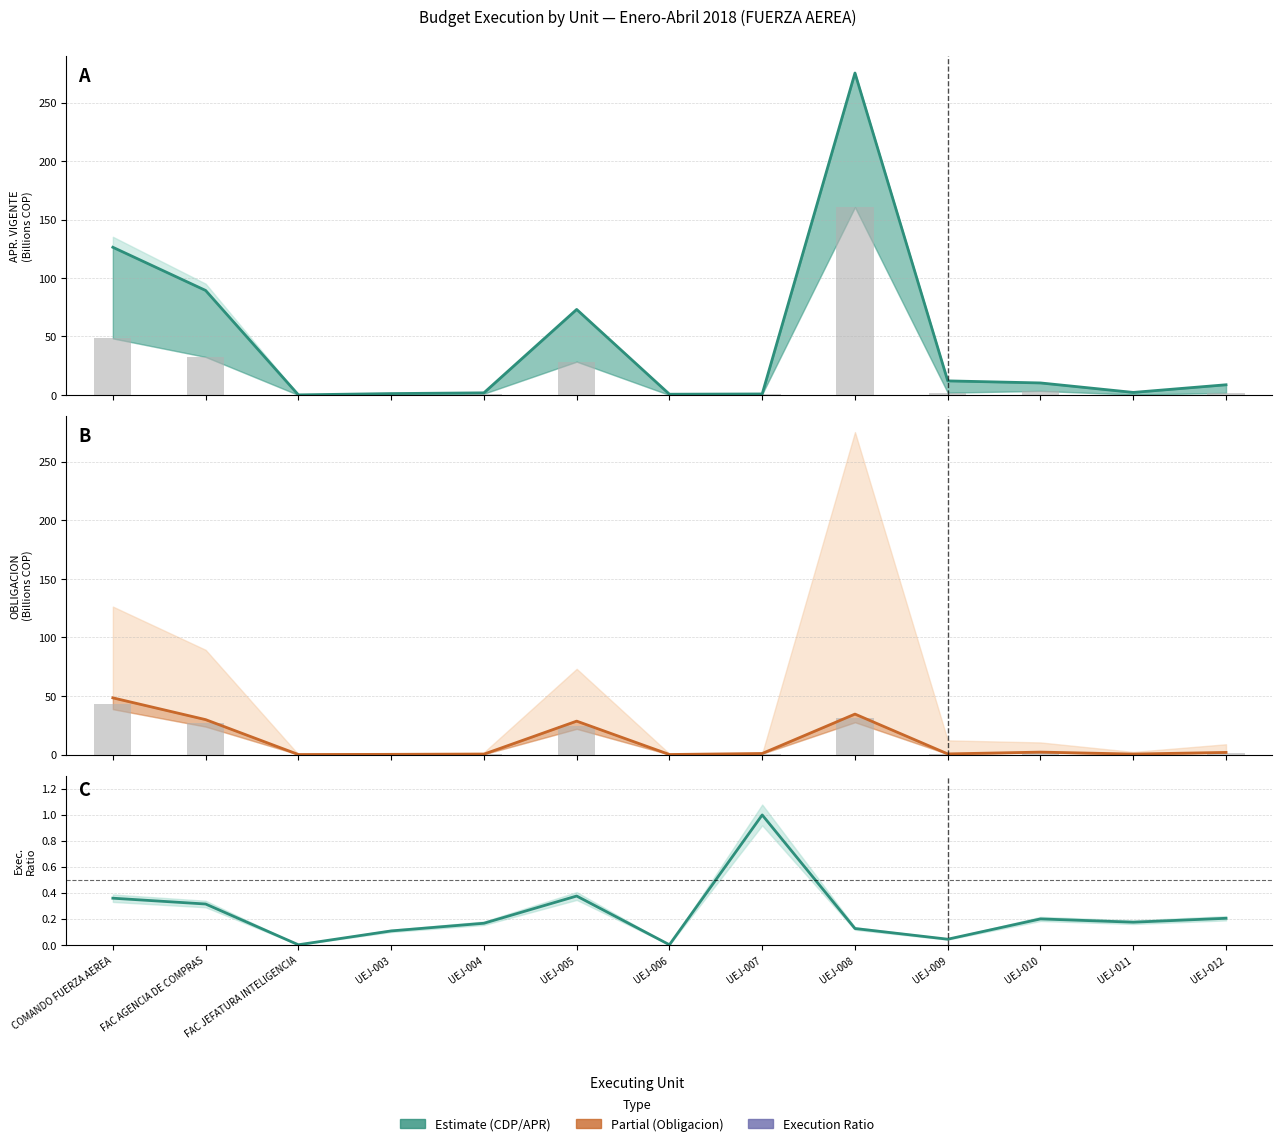

Are the bars grouped side by side (vs. stacked)?

Yes